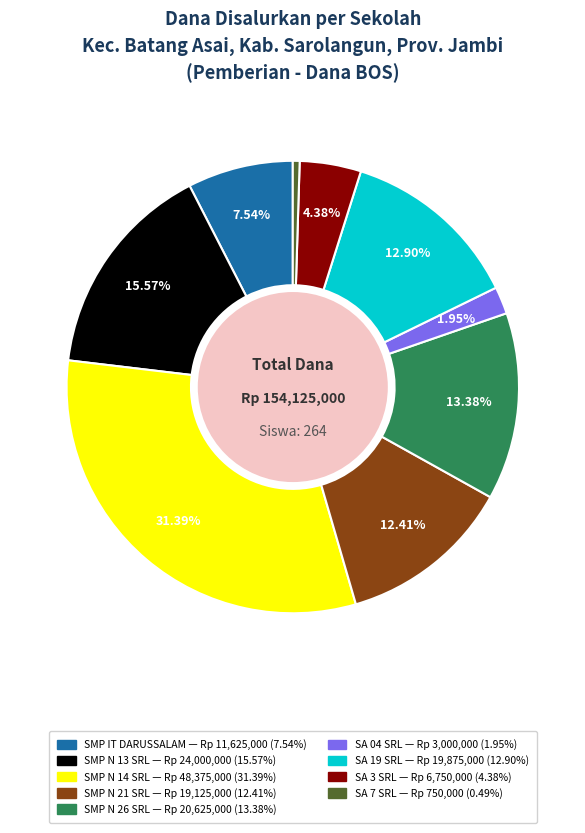

Is there any slice that represents more than half of the pie?

No